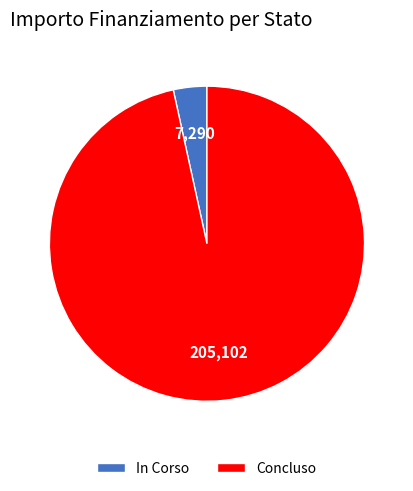

Is the sum of Concluso and In Corso greater than half?

Yes